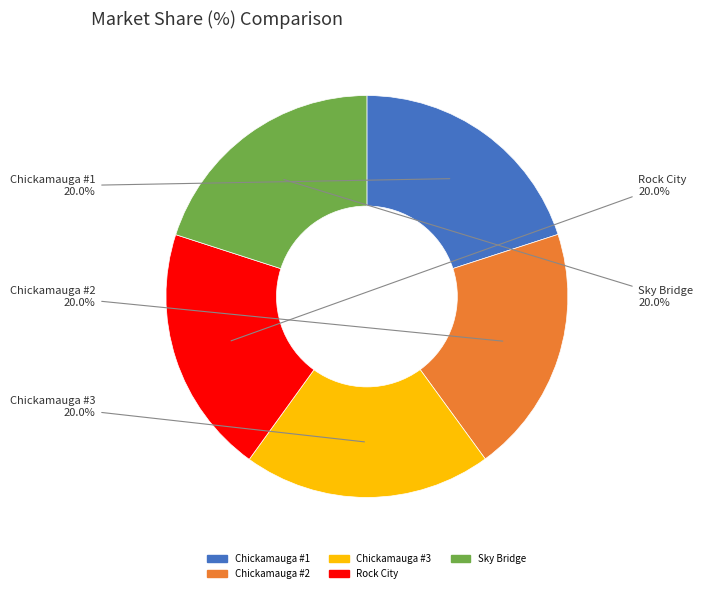

How many segments does this pie chart have?

5